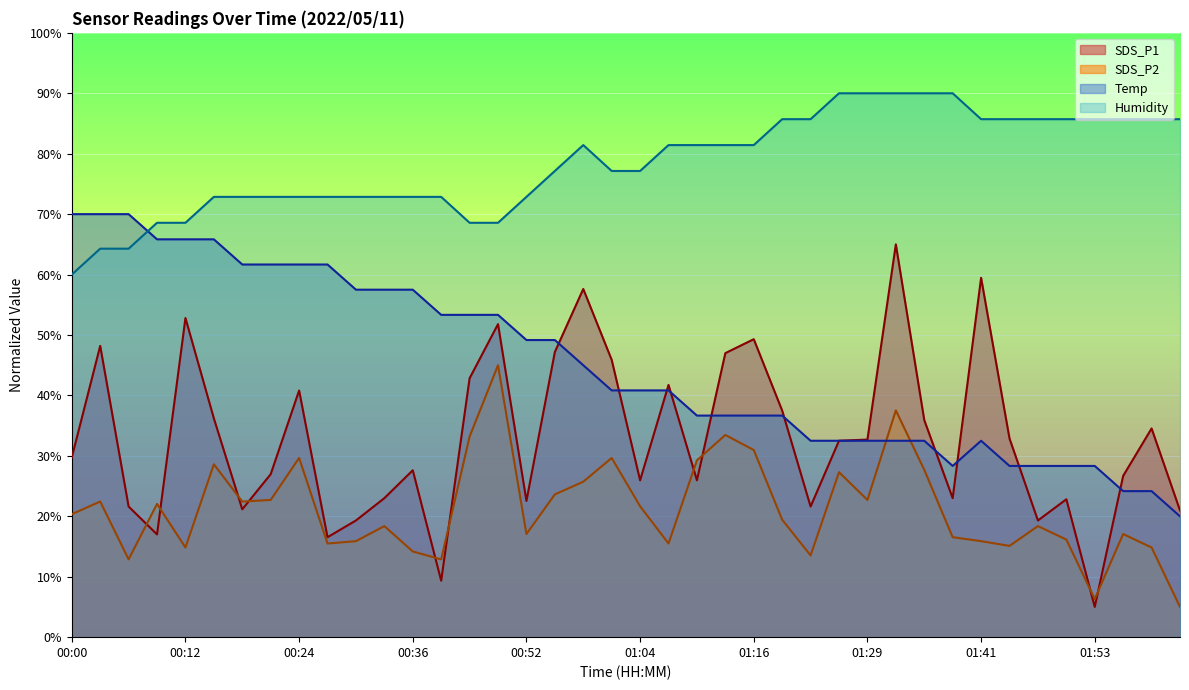

What is the label of the 32nd point from the left?

01:38